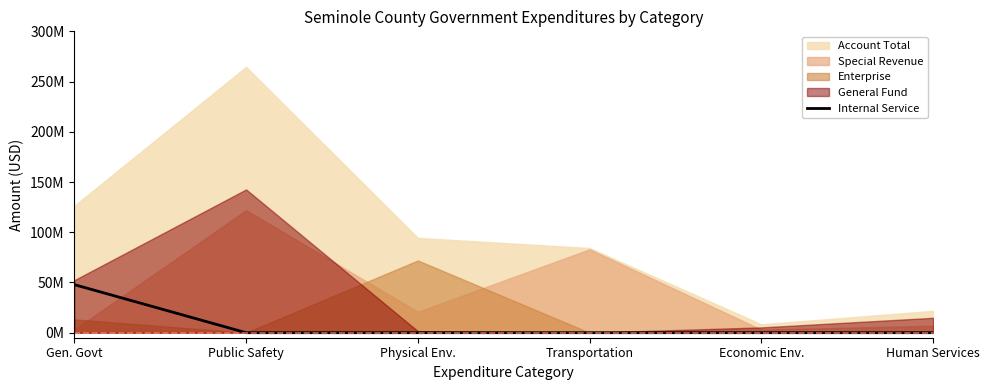

Which has a higher value, Economic Env. or Physical Env.?

Economic Env.